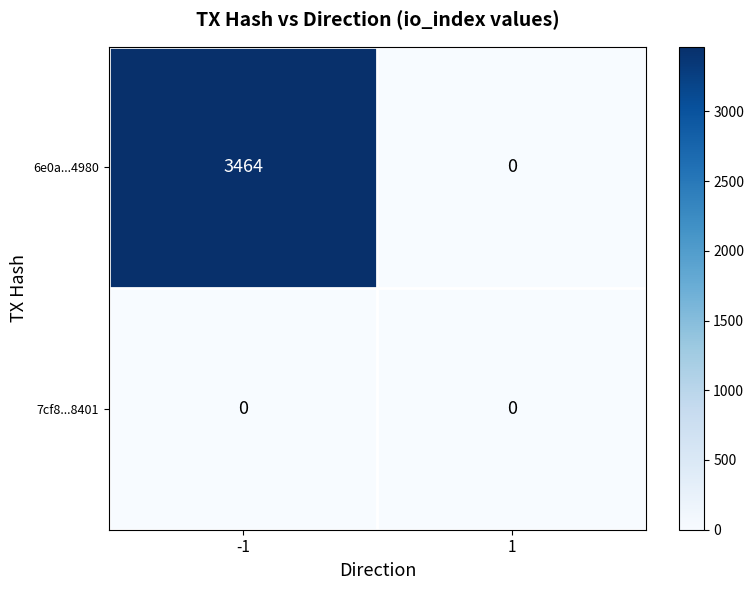

What is the total value across all series at -1?

3464